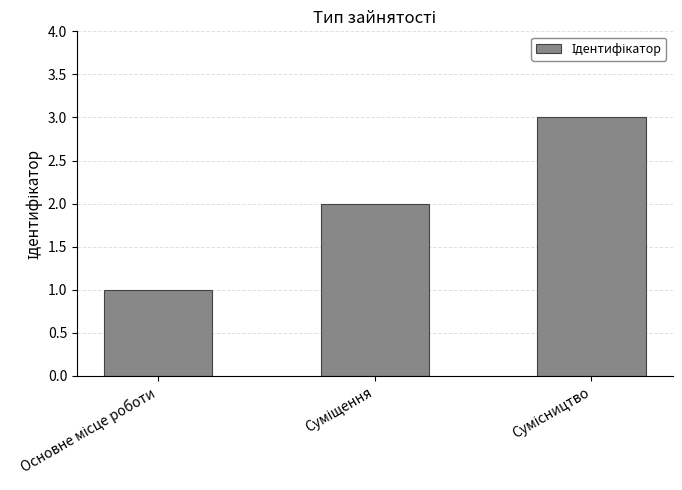

How many data points are less than 2?

1